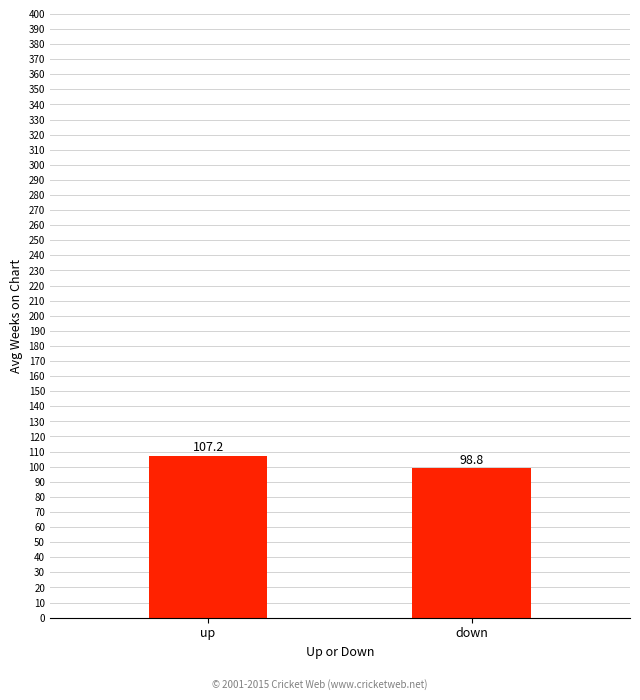

Rank the categories by value from lowest to highest.

down, up